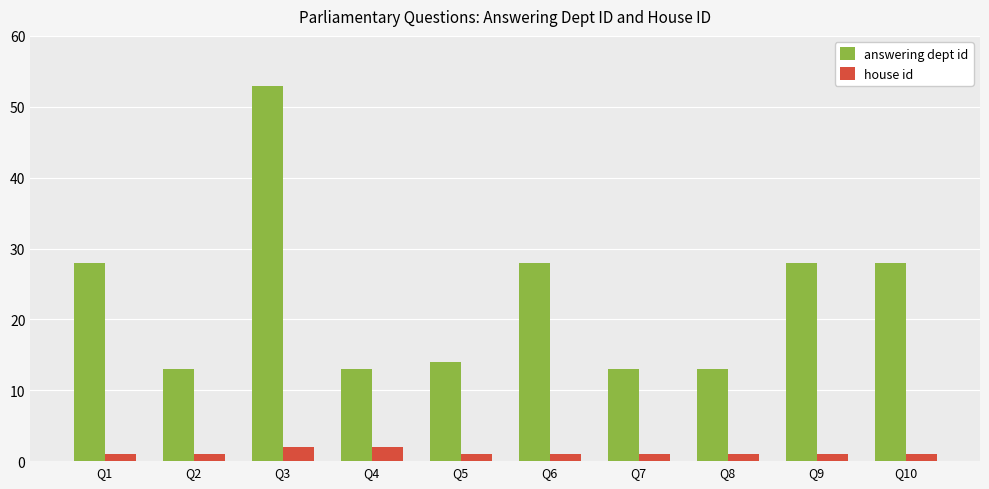

Which series has the largest total across all categories?

answering dept id